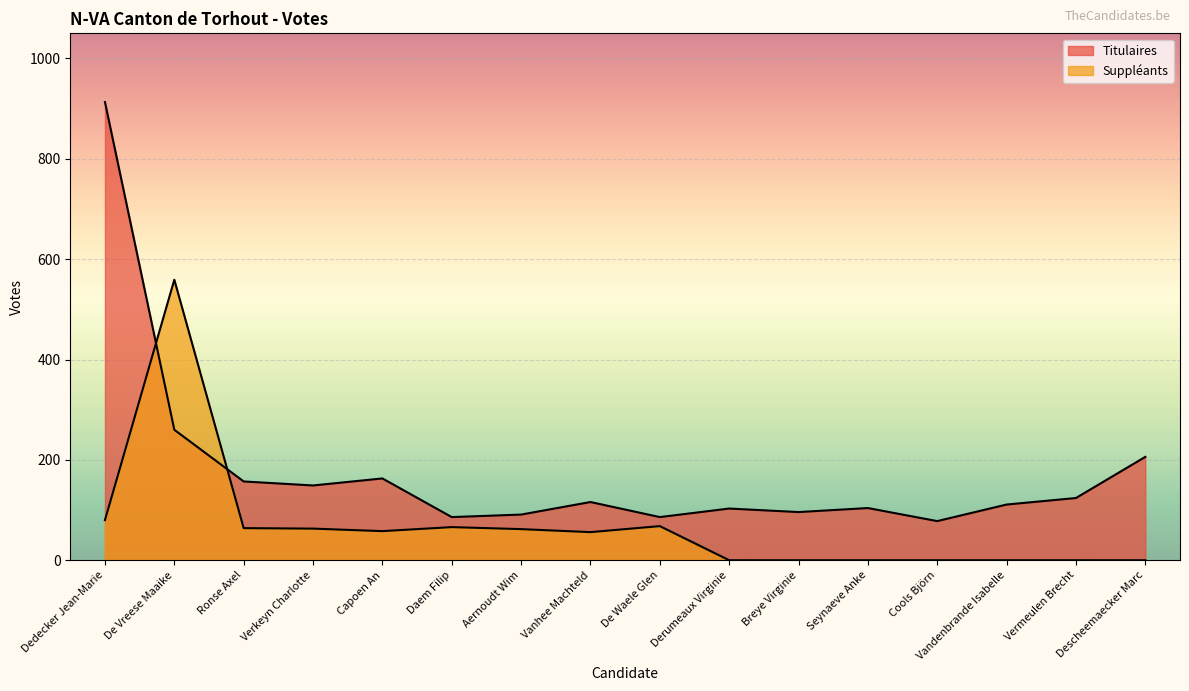

How many data points in Suppléants are above 58?

7